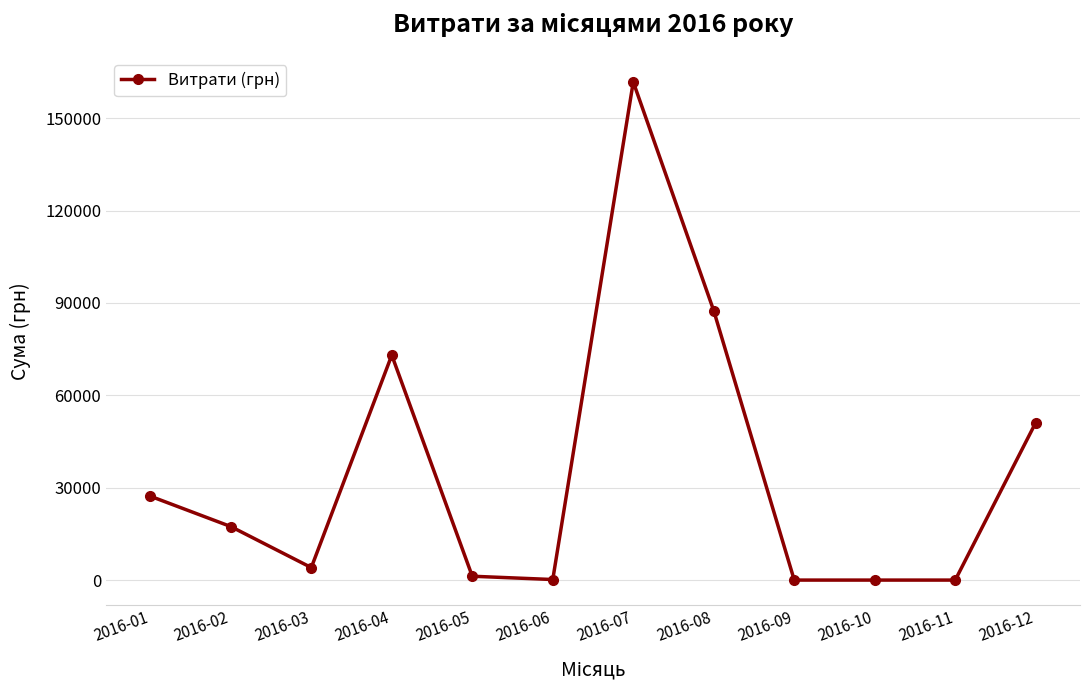

What is the value of the 12th point from the left?

51141.0